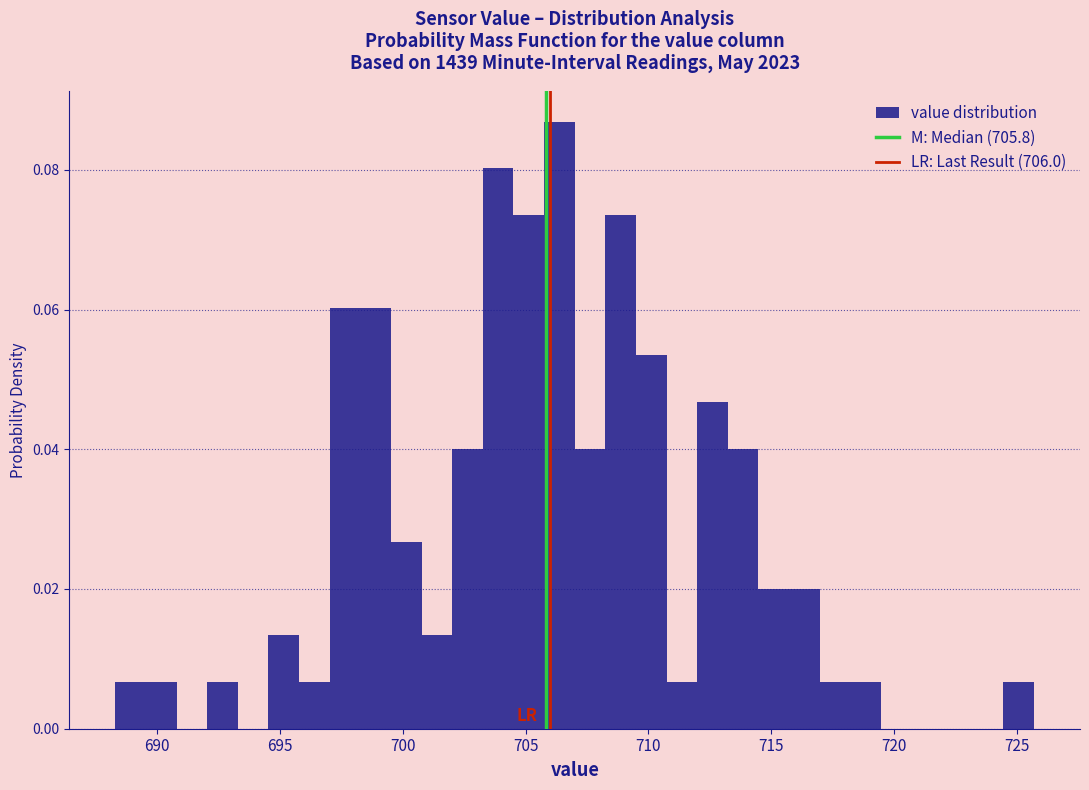

Around what value on the x-axis is the tallest bar? Give the approximate position of its centre, as read against the axis.

706.5